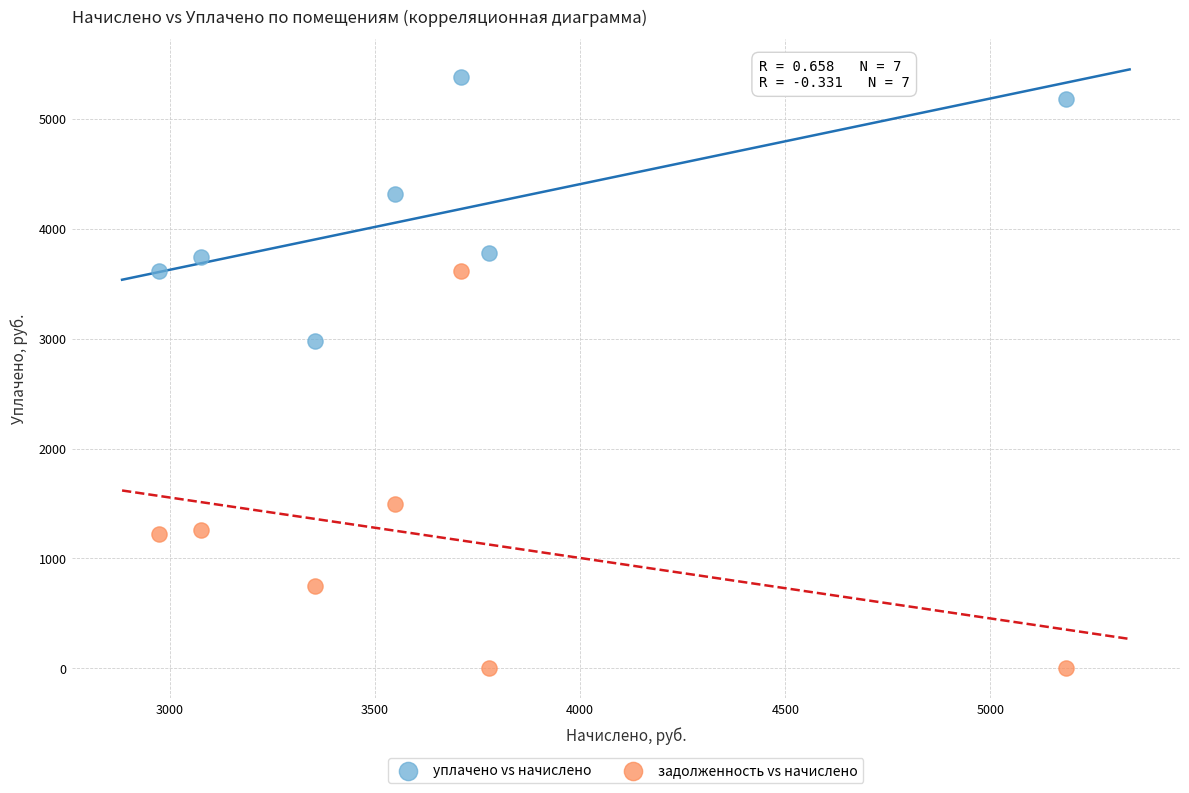

Across all data points, what is the range of Y values (max minus min)?

5380.6